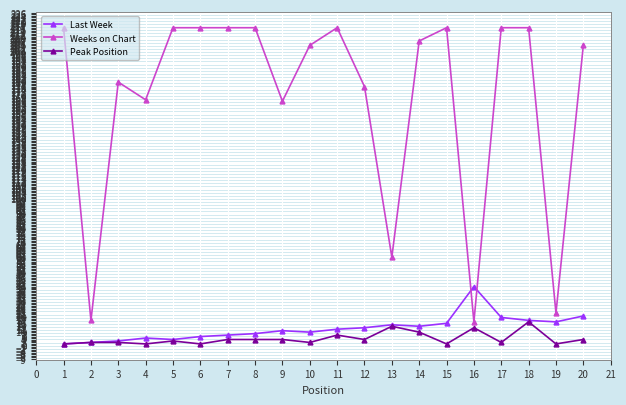

Which series has the largest total across all categories?

Weeks on Chart